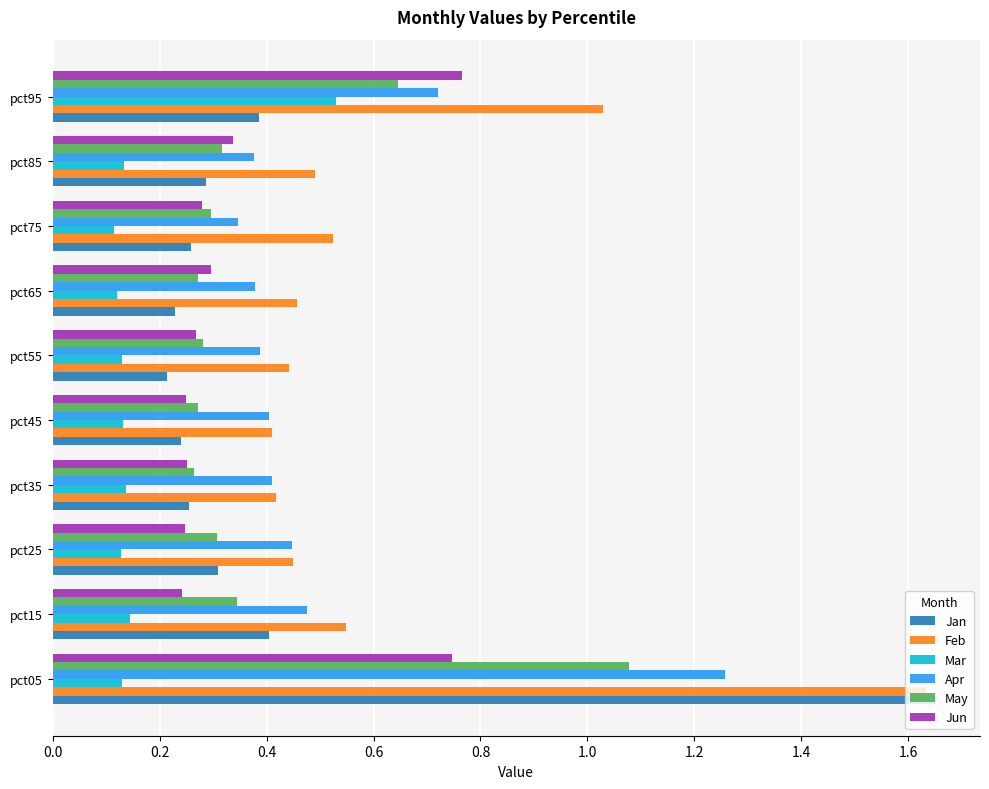

Count the Apr values in the range 0 to 1.

9